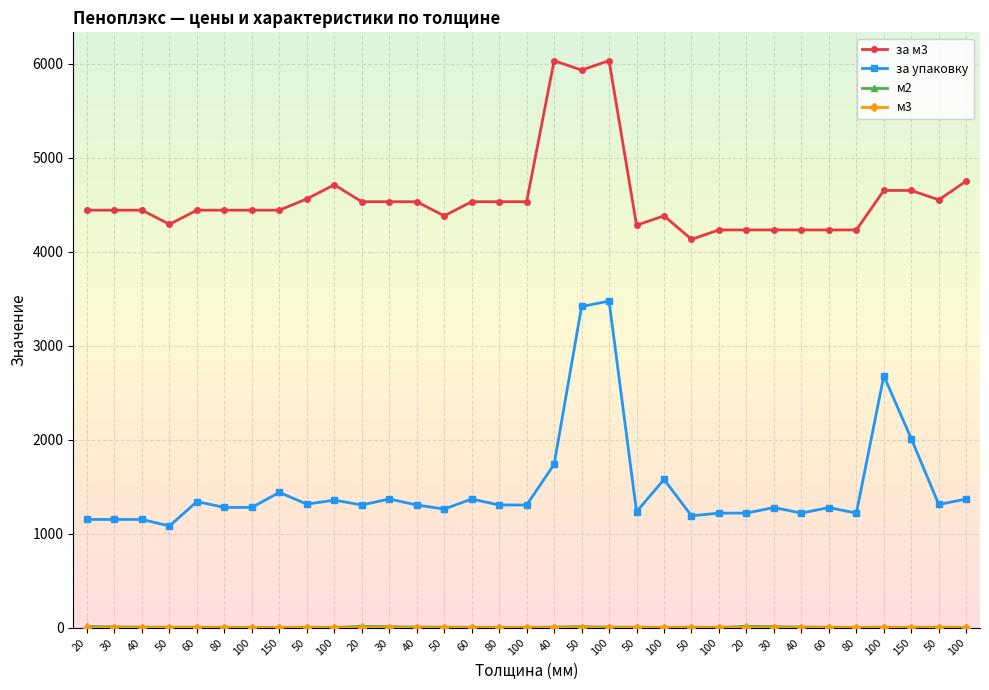

What is the value of the м2 point at the 19th from the left?

5.0